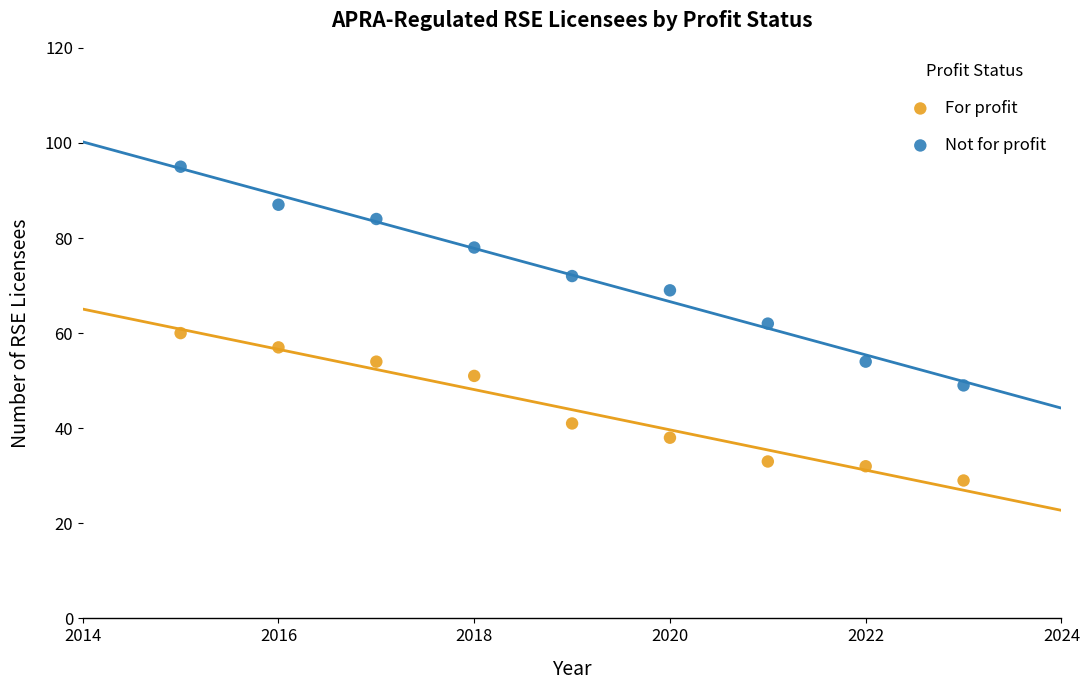

Which series has the largest Y range (max minus min)?

Not for profit